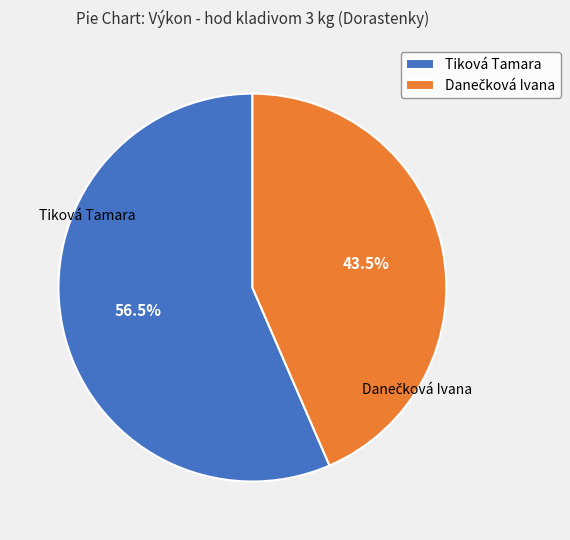

Which category accounts for the majority?

Tiková Tamara